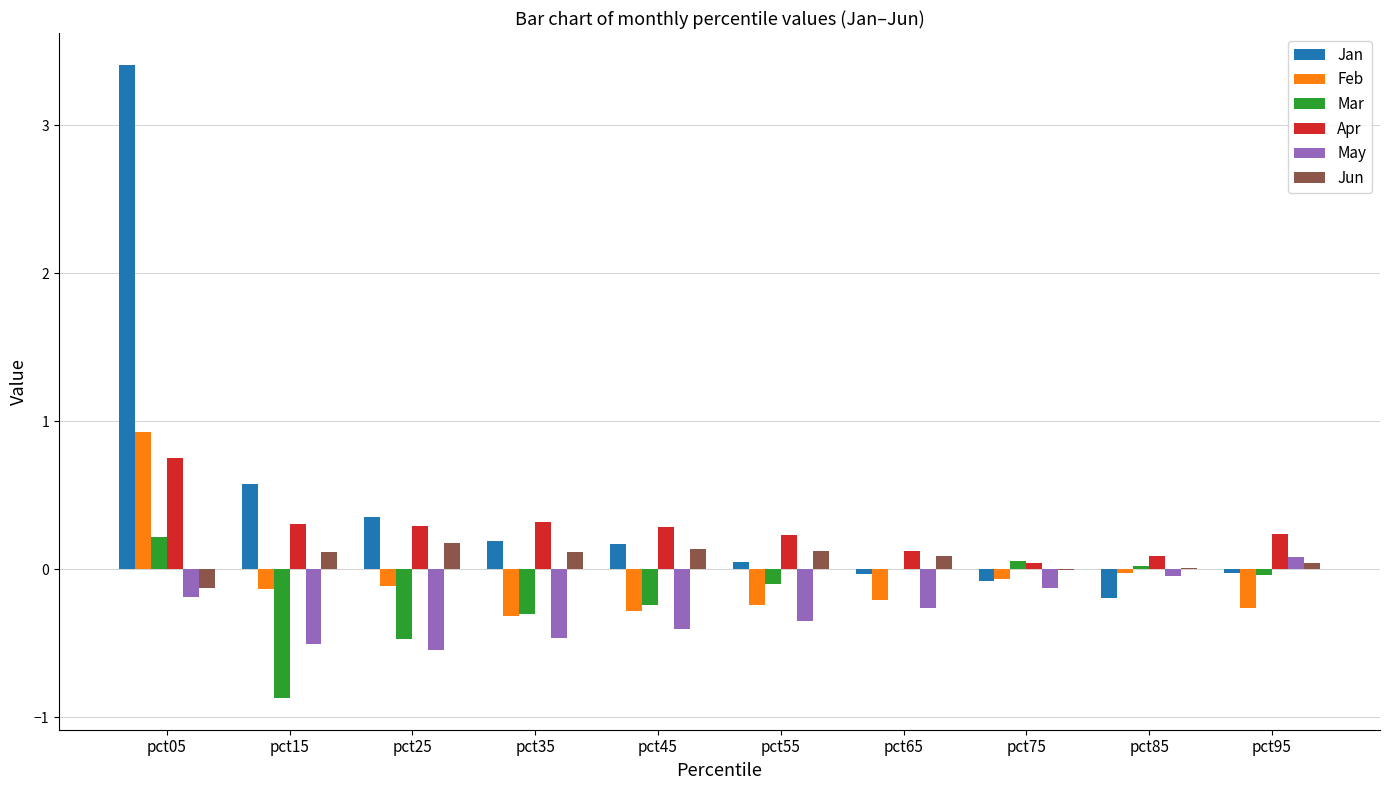

At which category is the sum across all series the highest?

pct05